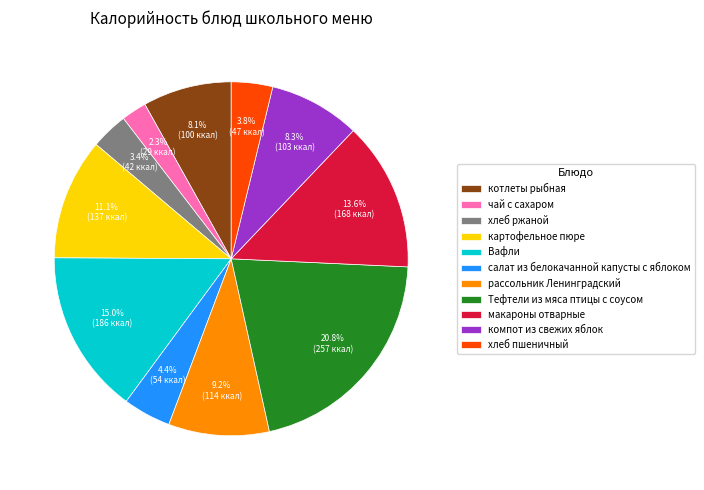

What is the smallest slice in the pie chart?

чай с сахаром